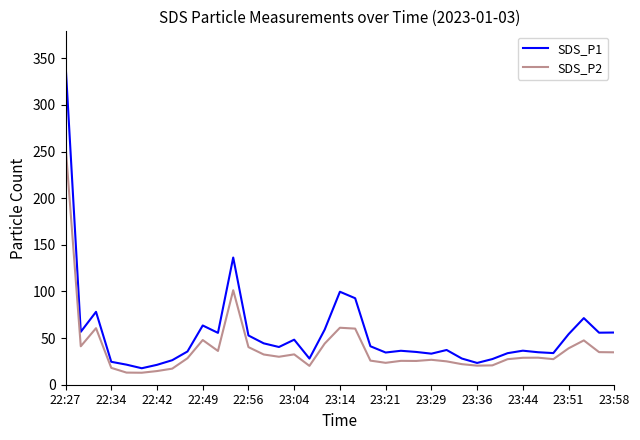

What is the lowest value of the SDS_P1 series?

17.7